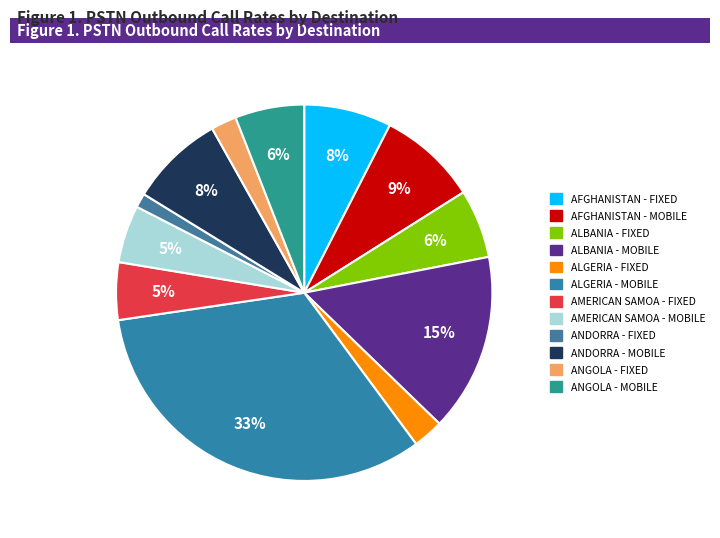

The ANDORRA - FIXED slice represents 11% of the pie. True or false?

False